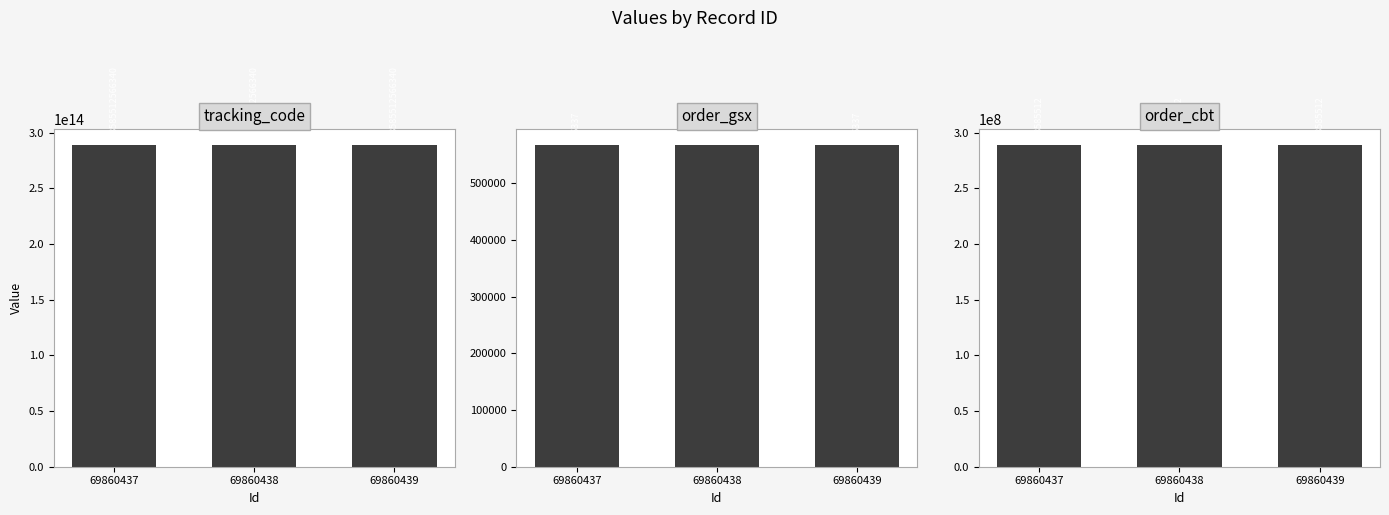

Reading left to right, transcribe all the data shown in this chart.

tracking_code: 69860437=288585512566340	69860438=288585512566340	69860439=288585512566340
order_gsx: 69860437=566337	69860438=566337	69860439=566337
order_cbt: 69860437=288585512	69860438=288585512	69860439=288585512